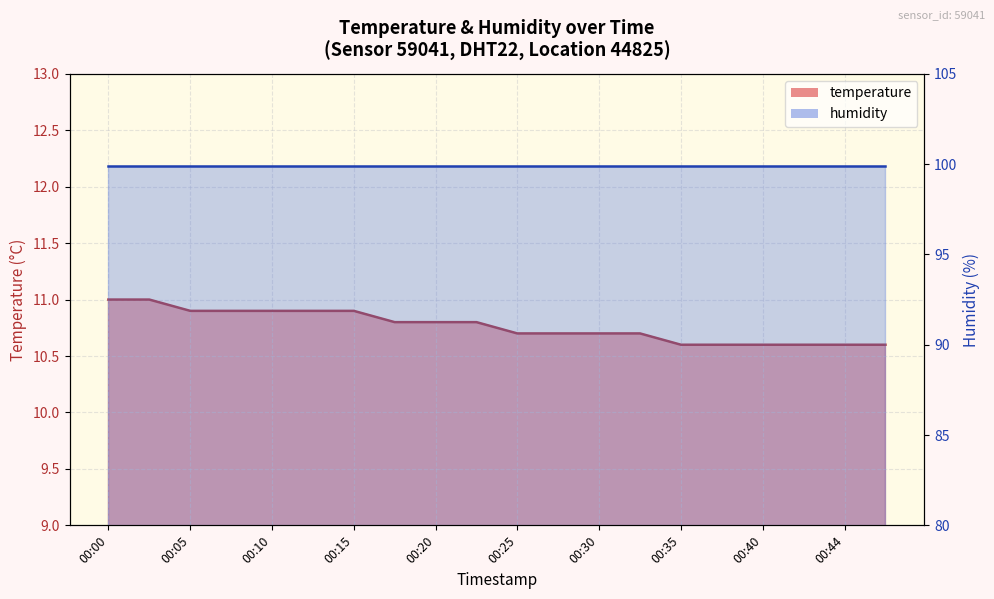

What is the change in value from 00:15 to 00:44?

-0.3